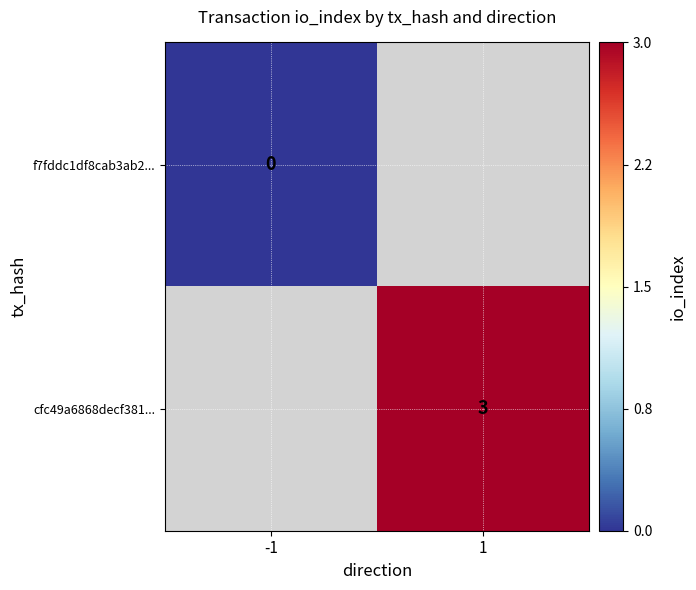

Which category has the lowest value across all series?

-1